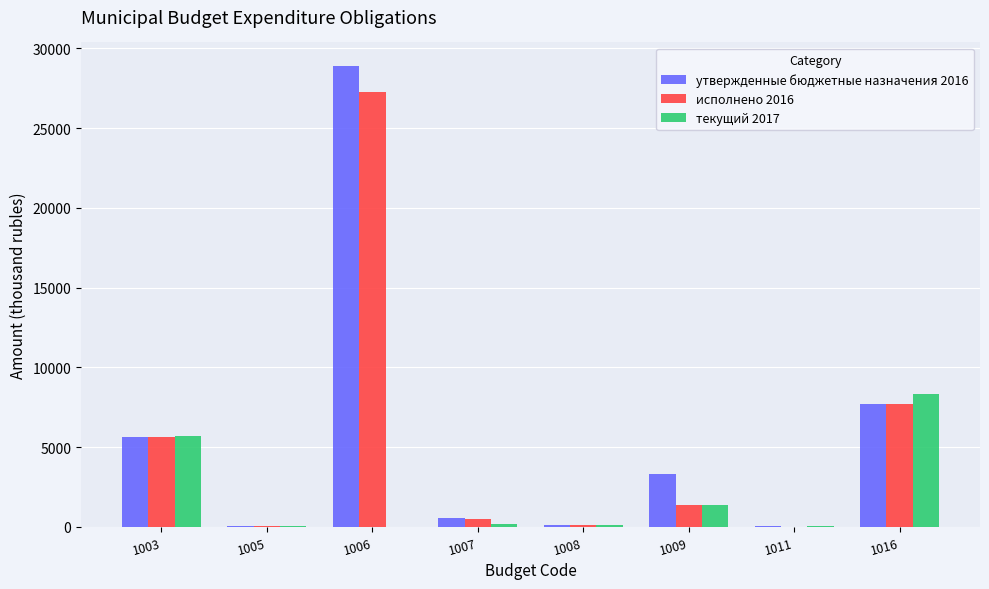

Between 1005 and 1007, which series saw the biggest shift?

утвержденные бюджетные назначения 2016